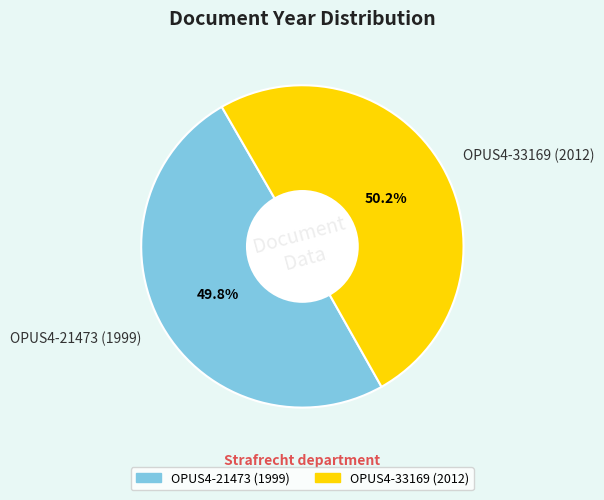

True or false: OPUS4-33169 (2012) accounts for 38% of the total.

False